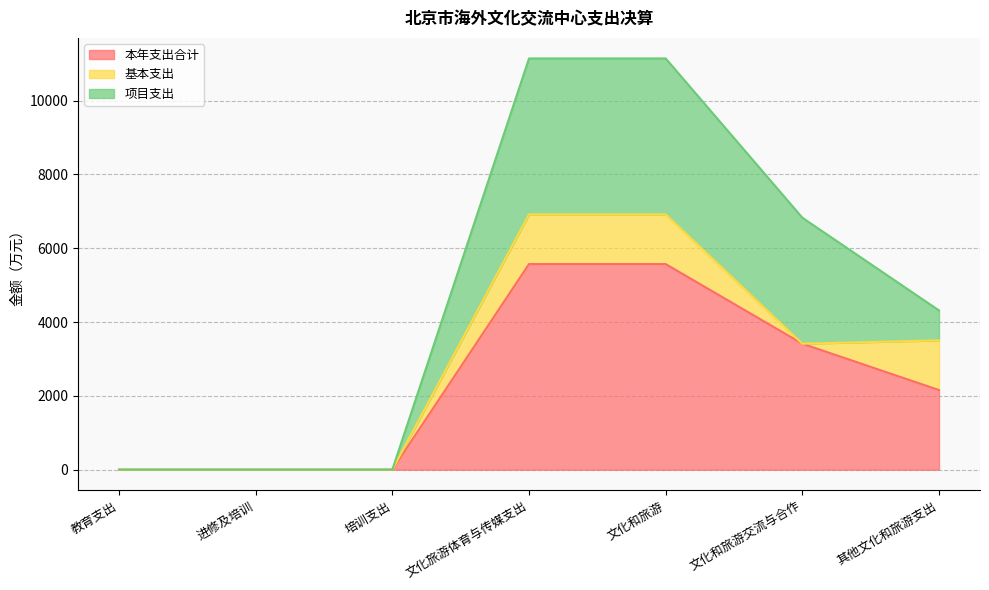

True or false: 基本支出 and 本年支出合计 cross at least once.

False